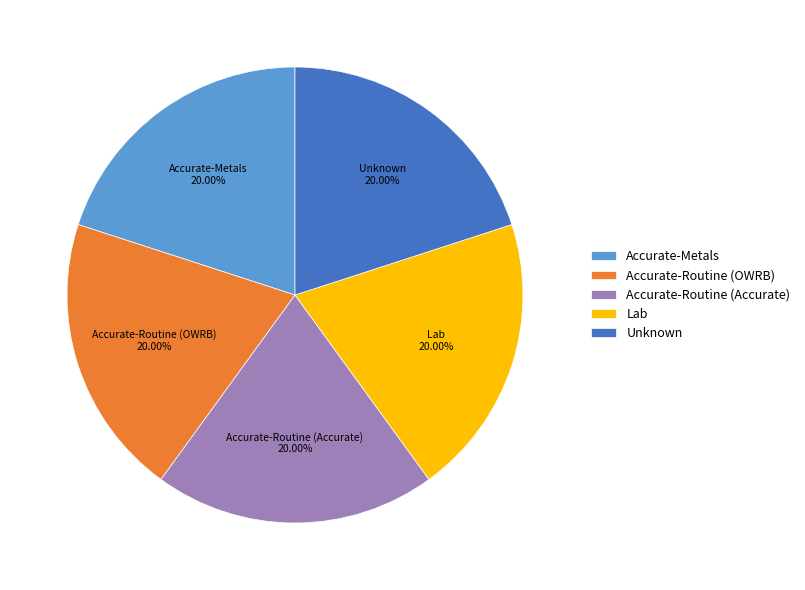

True or false: Unknown accounts for 20% of the total.

True